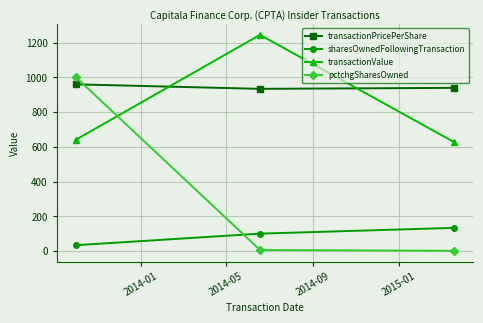

How many values in the sharesOwnedFollowingTransaction series exceed 99?

2